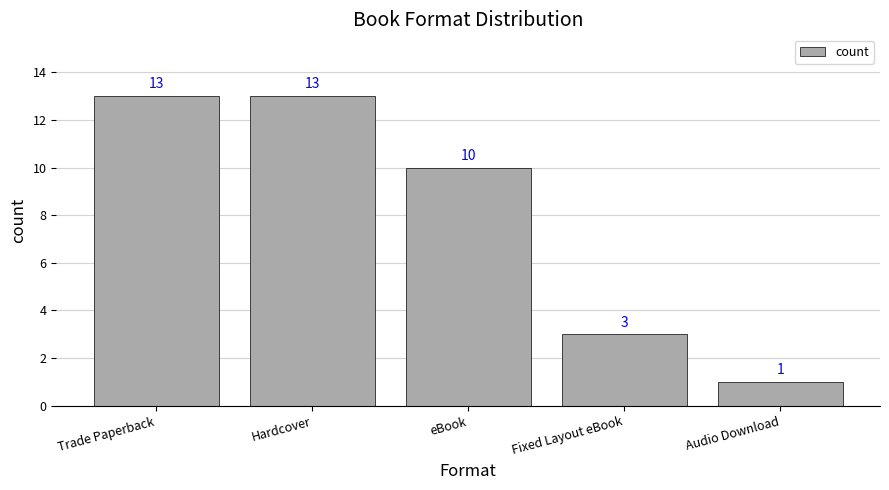

At which label does the data first exceed 10?

Trade Paperback